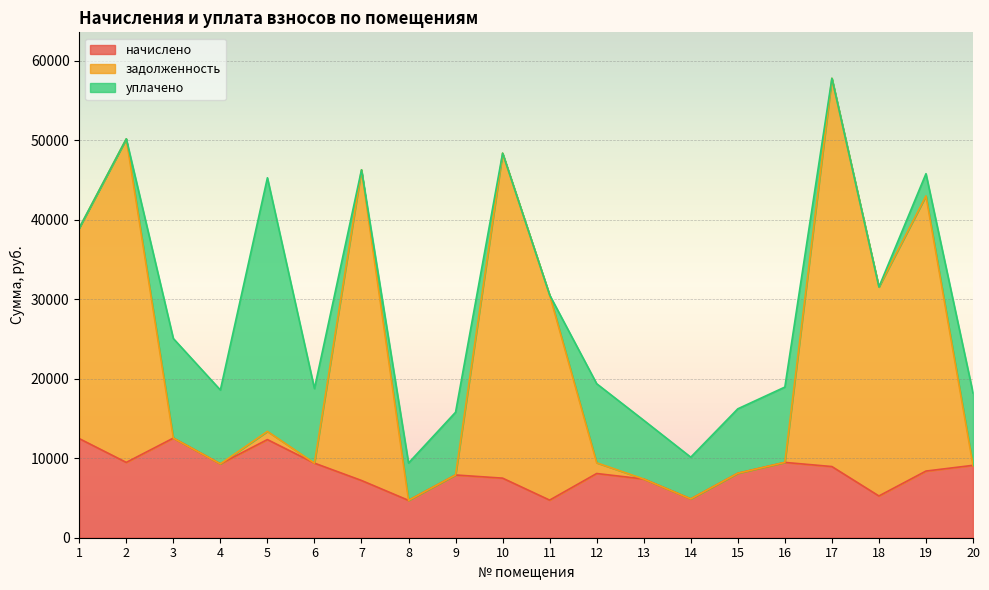

At which category is the sum across all series the highest?

17